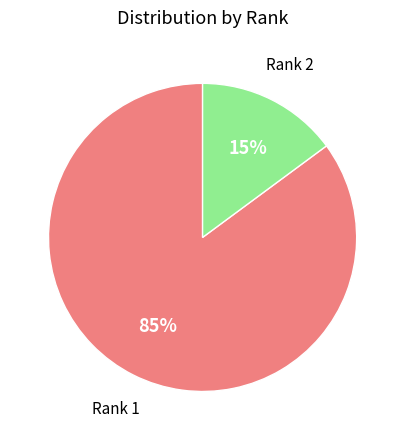

Which category has the biggest portion of the pie?

Rank 1